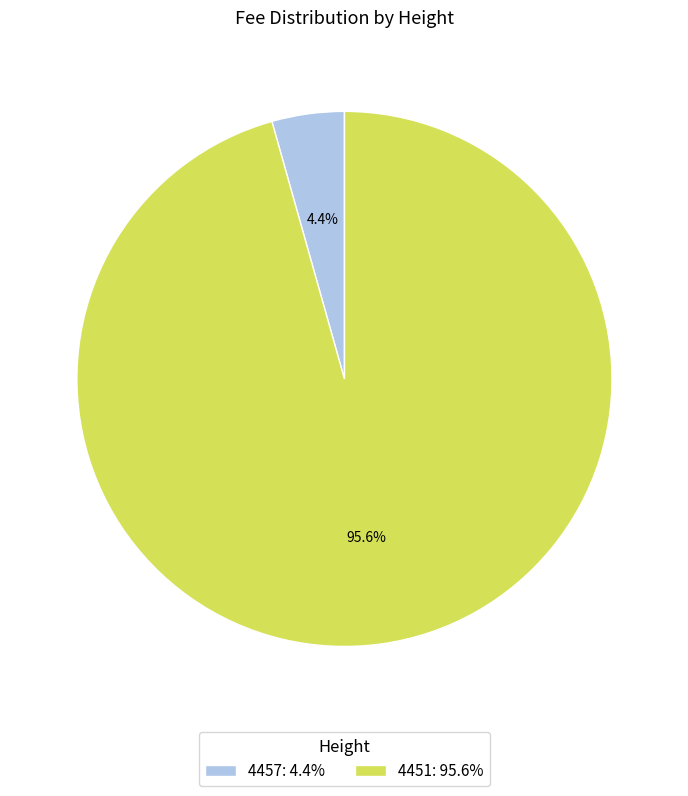

Rank the categories by value from highest to lowest.

4451, 4457